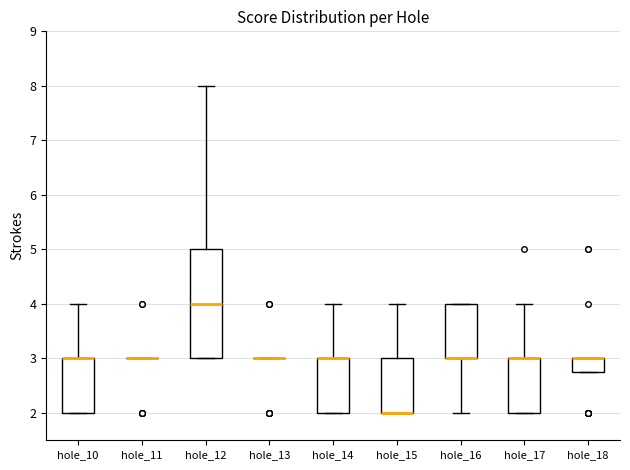

Where is the lower edge of the box for hole_16 on the y-axis? The values are not printed on the chart, so give them approximately, as read against the axis.

3.0